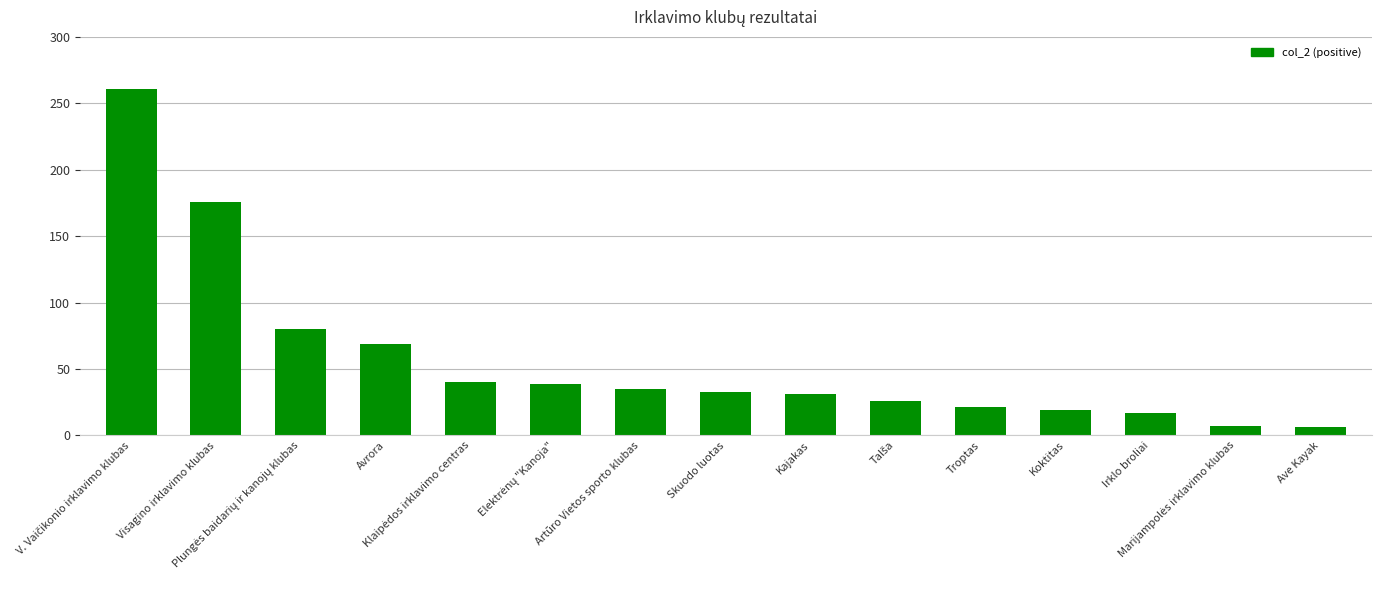

What is the difference between the second highest and minimum values?

170